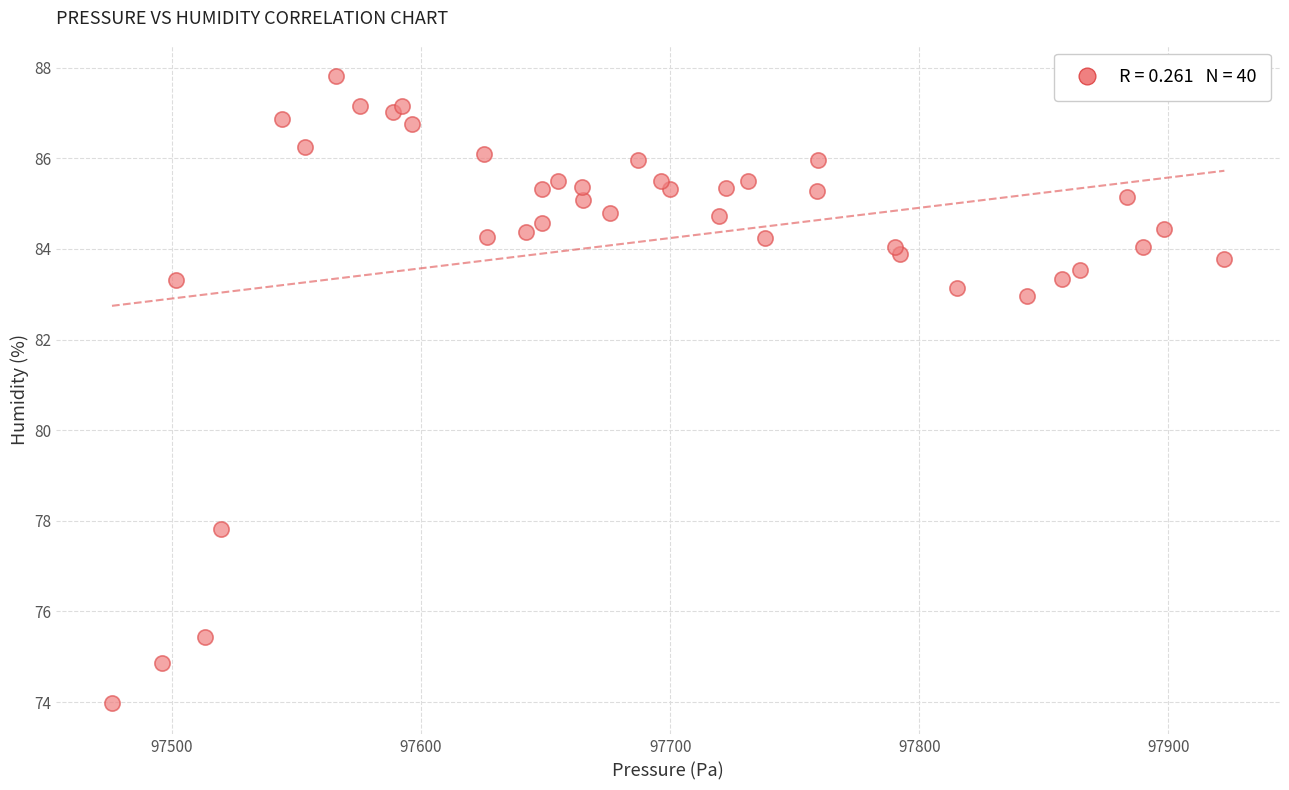

What Y value in the scatter plot is closest to 80?

77.8